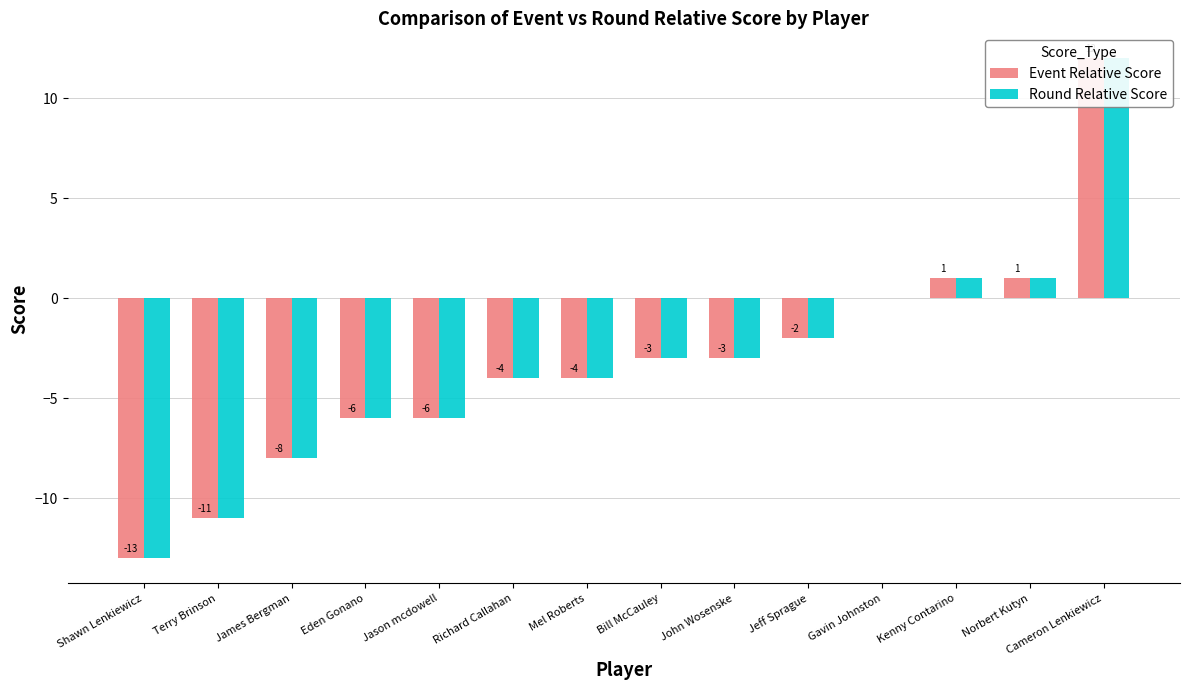

How many bars are there in total?

28